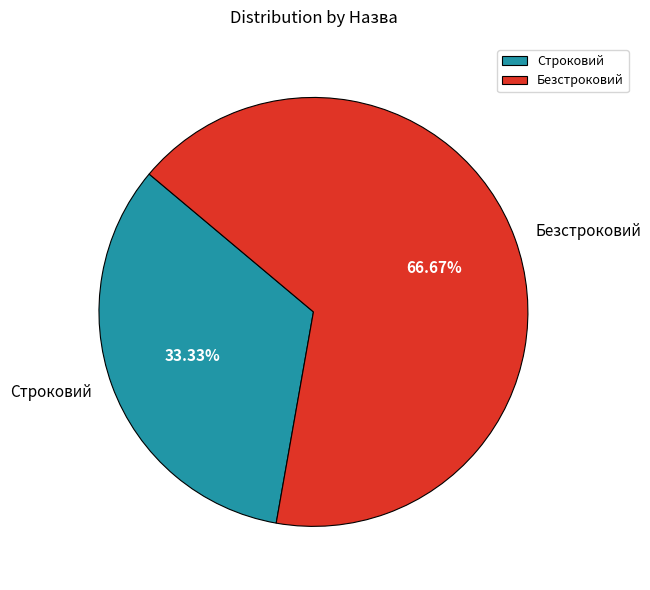

Is there a majority slice in this chart?

Yes